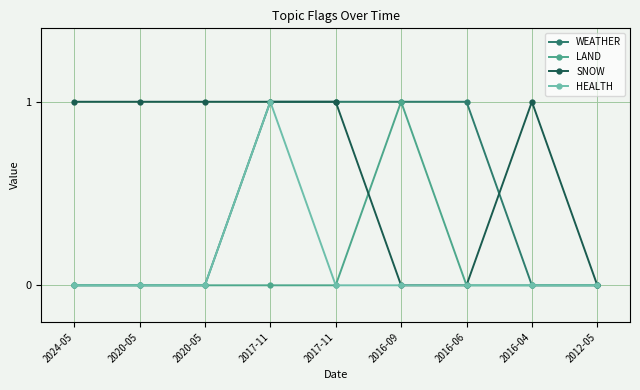

How many lines are shown in the chart?

4